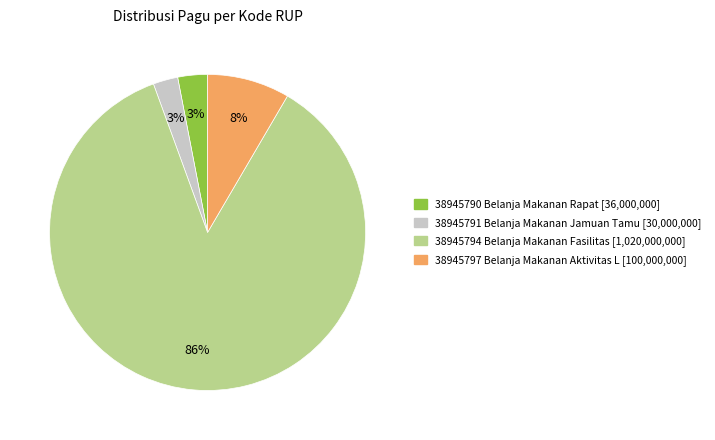

Which category accounts for the majority?

38945794